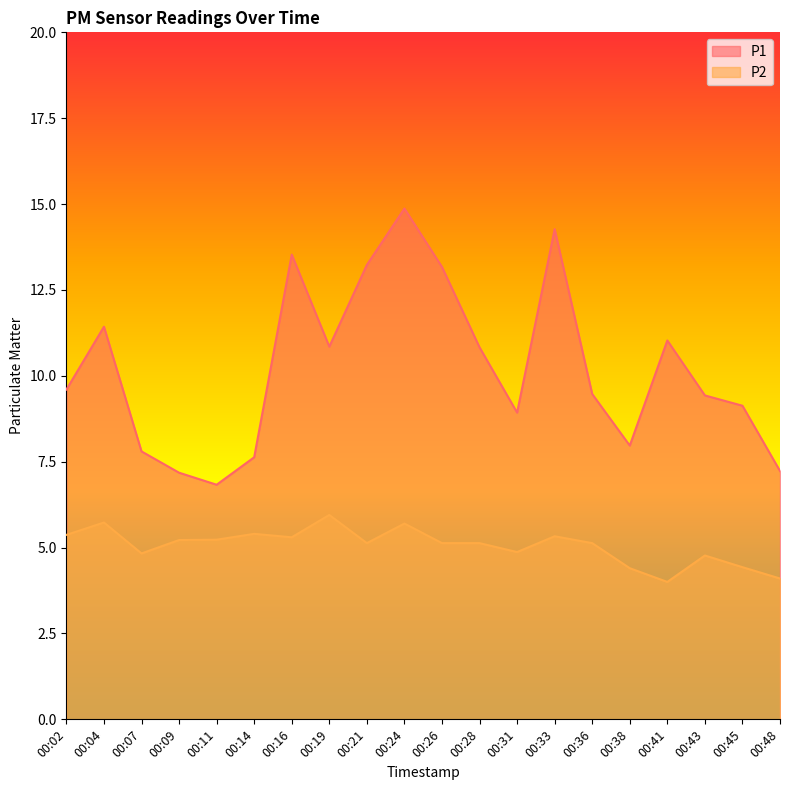

What is the lowest value of the P1 series?

6.8